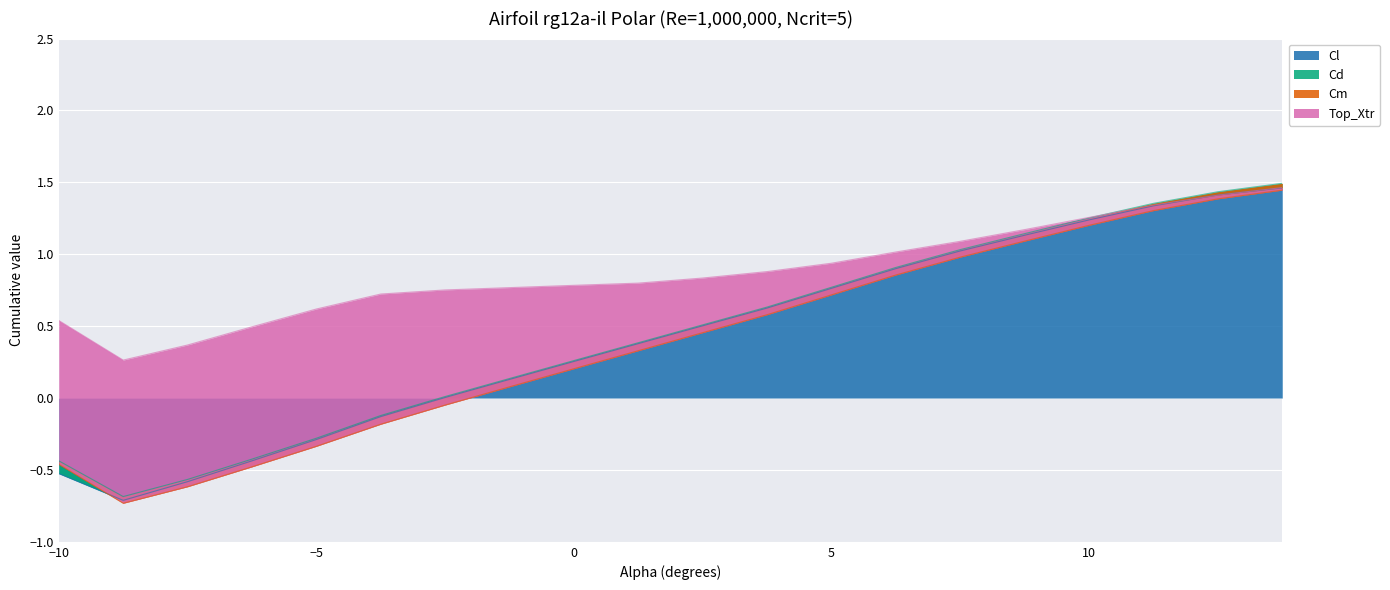

How many values in the Cl series exceed 0?

14